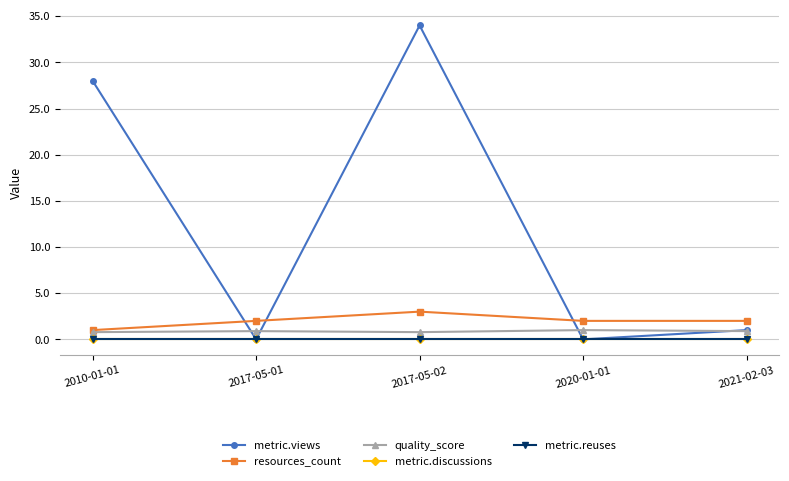

Reading right to left, extract all data points from this chart.

metric.views: 1.0	0.0	34.0	0.0	28.0
resources_count: 2.0	2.0	3.0	2.0	1.0
quality_score: 0.9	1.0	0.8	0.9	0.8
metric.discussions: 0.0	0.0	0.0	0.0	0.0
metric.reuses: 0.0	0.0	0.0	0.0	0.0